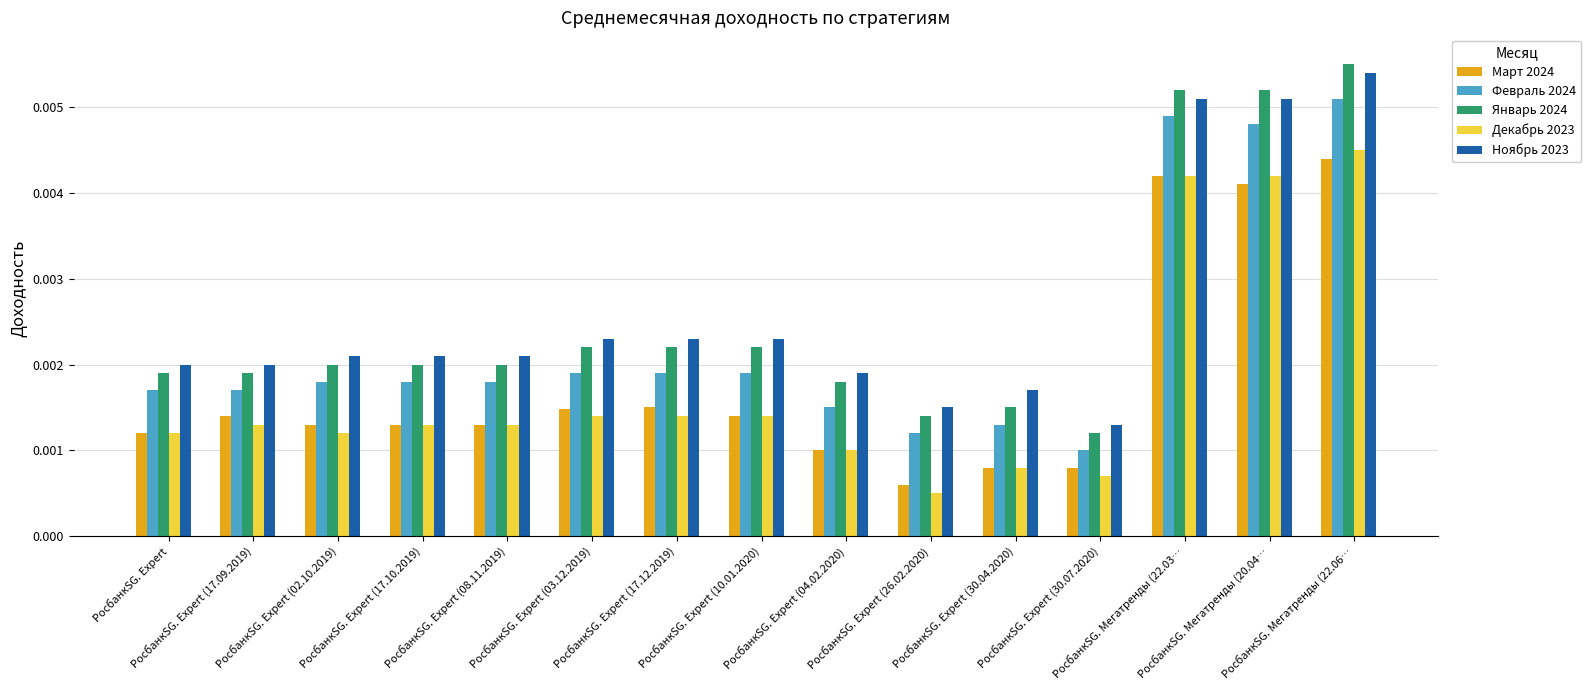

Which series has the largest range (max minus min)?

Январь 2024